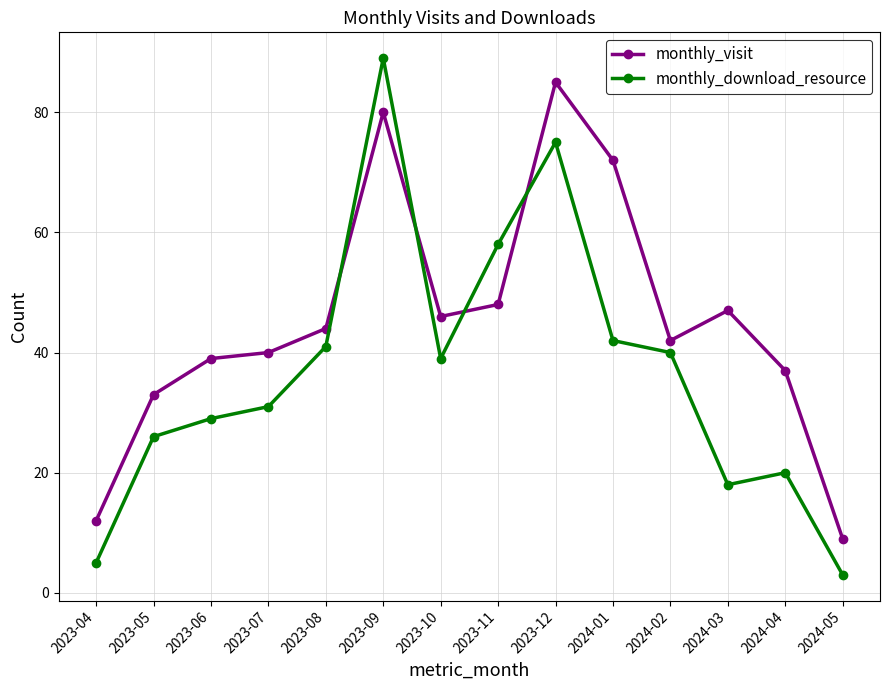

True or false: monthly_visit has a value of 9 at 2024-05.

True